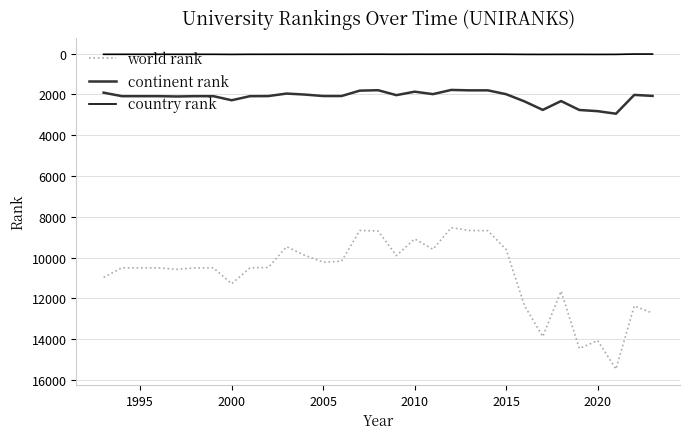

Rank the series by their maximum value, from lowest to highest.

country rank, continent rank, world rank